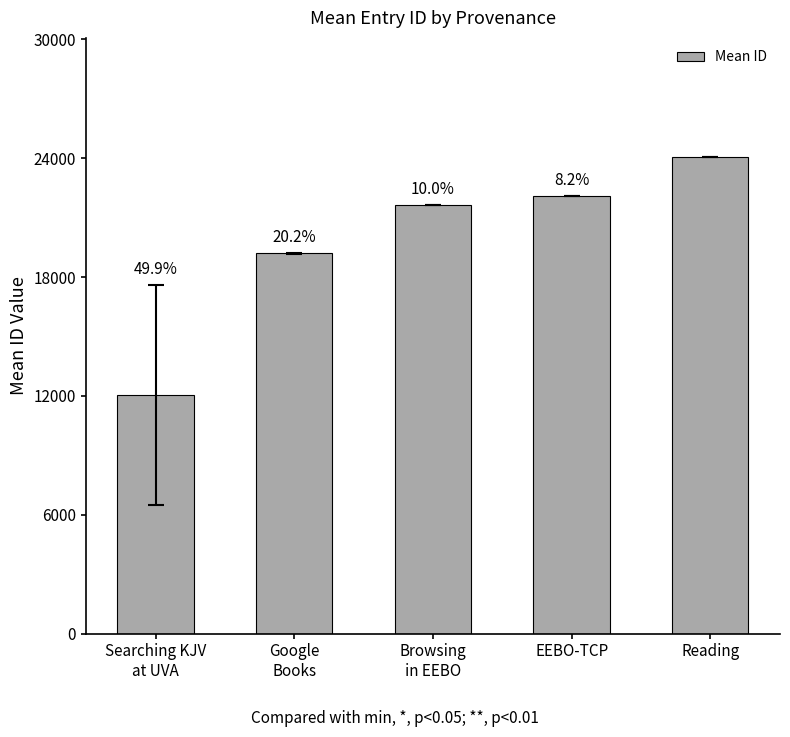

Which label corresponds to the largest value in the chart?

Reading